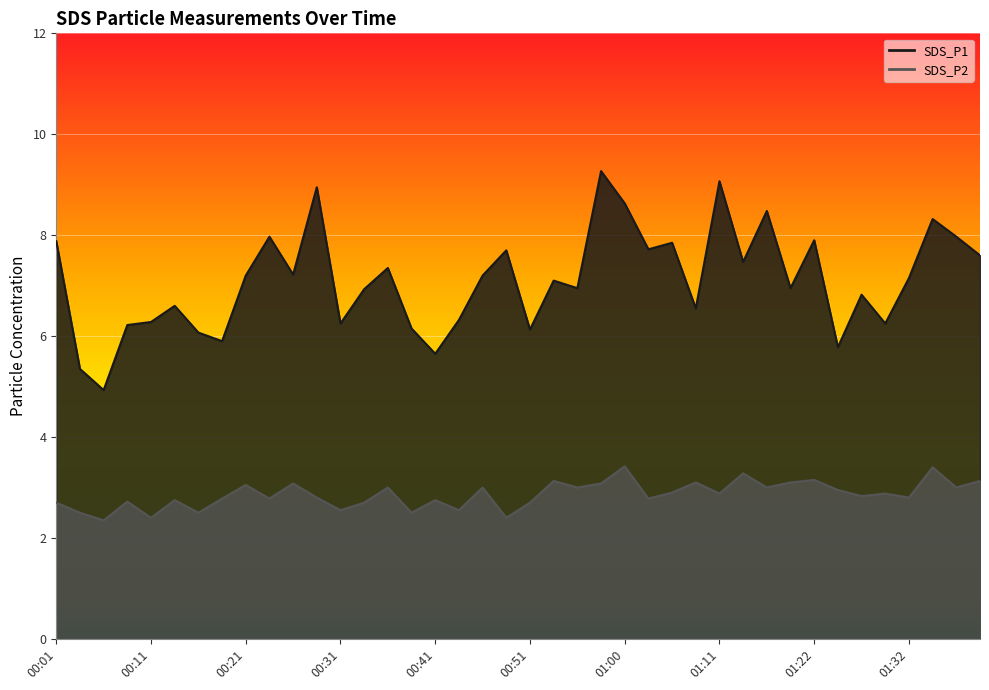

What is the label of the 17th point from the right?

00:58